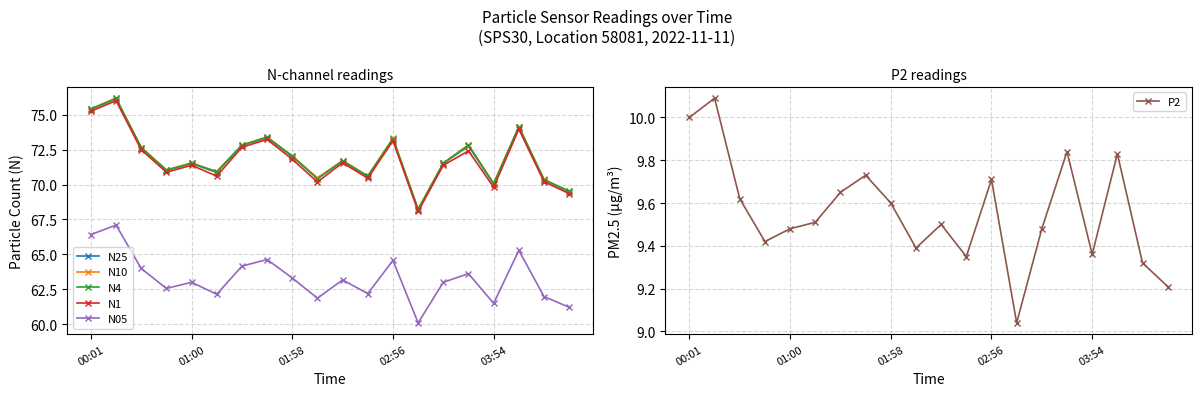

What is the difference between the maximum and minimum values in the N10 series?

8.0